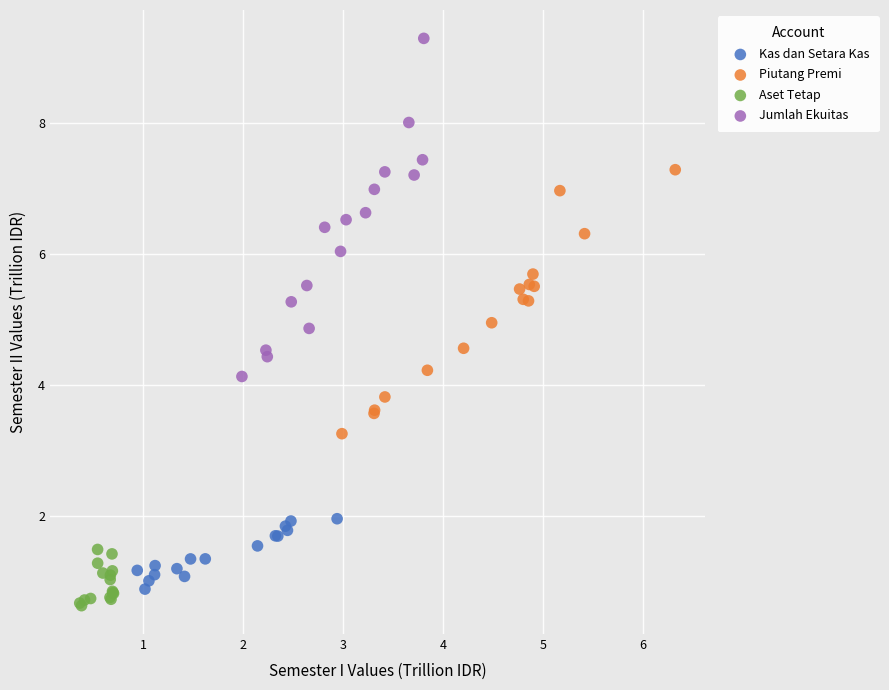

Which series contains the highest Y value?

Jumlah Ekuitas